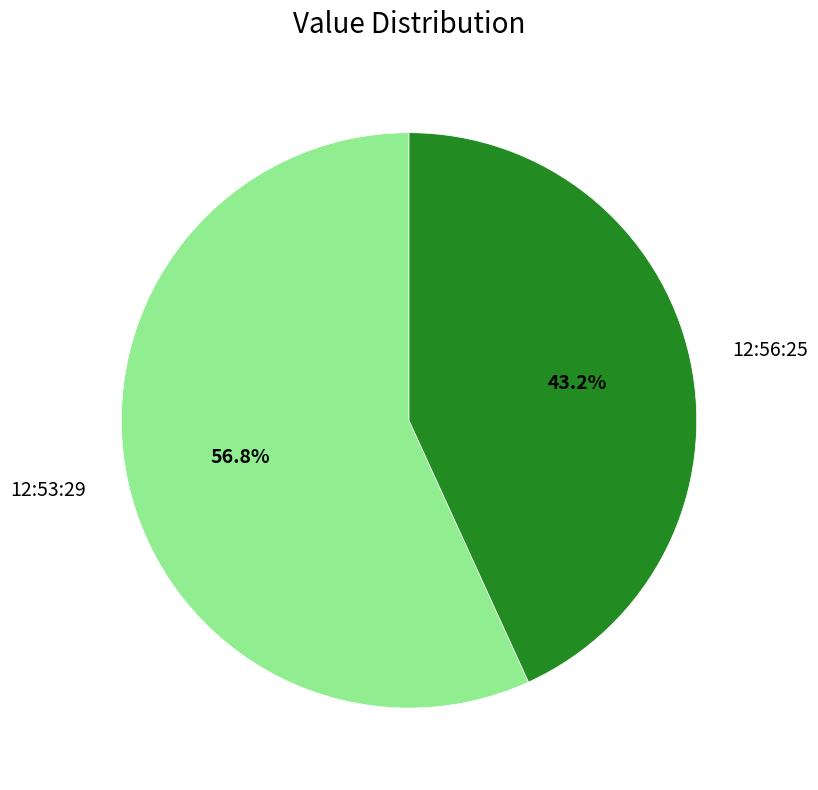

Which category has the smallest portion of the pie?

12:56:25